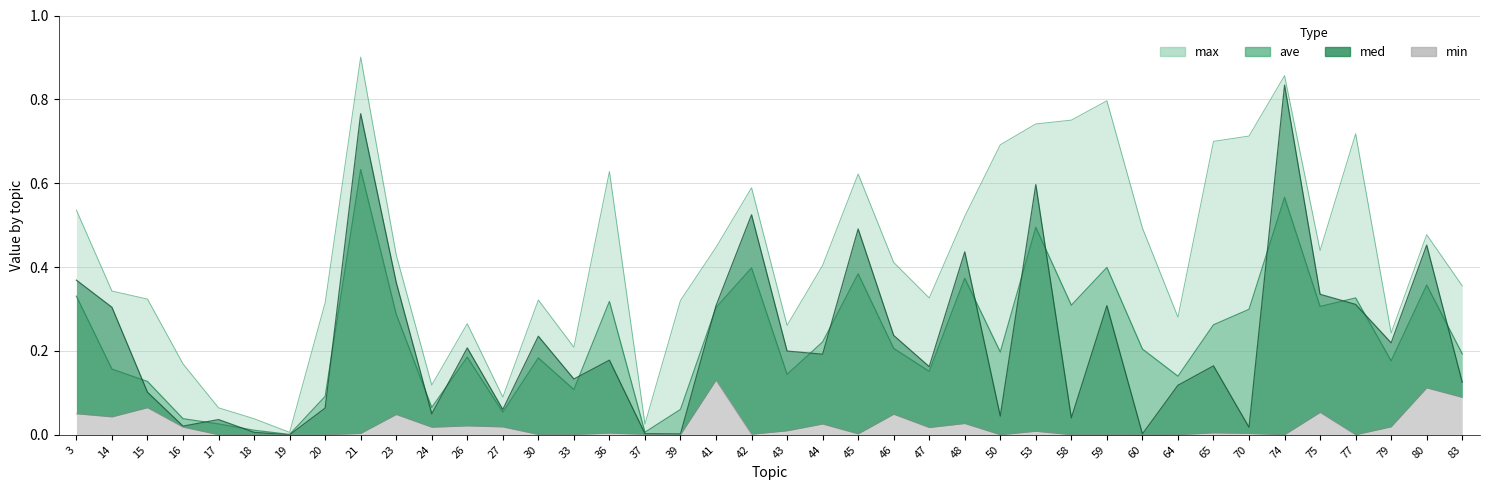

True or false: min and ave cross at least once.

False